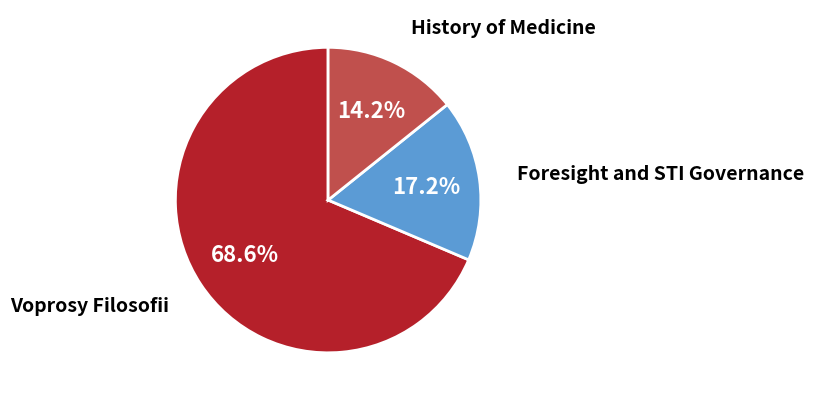

How many segments does this pie chart have?

3